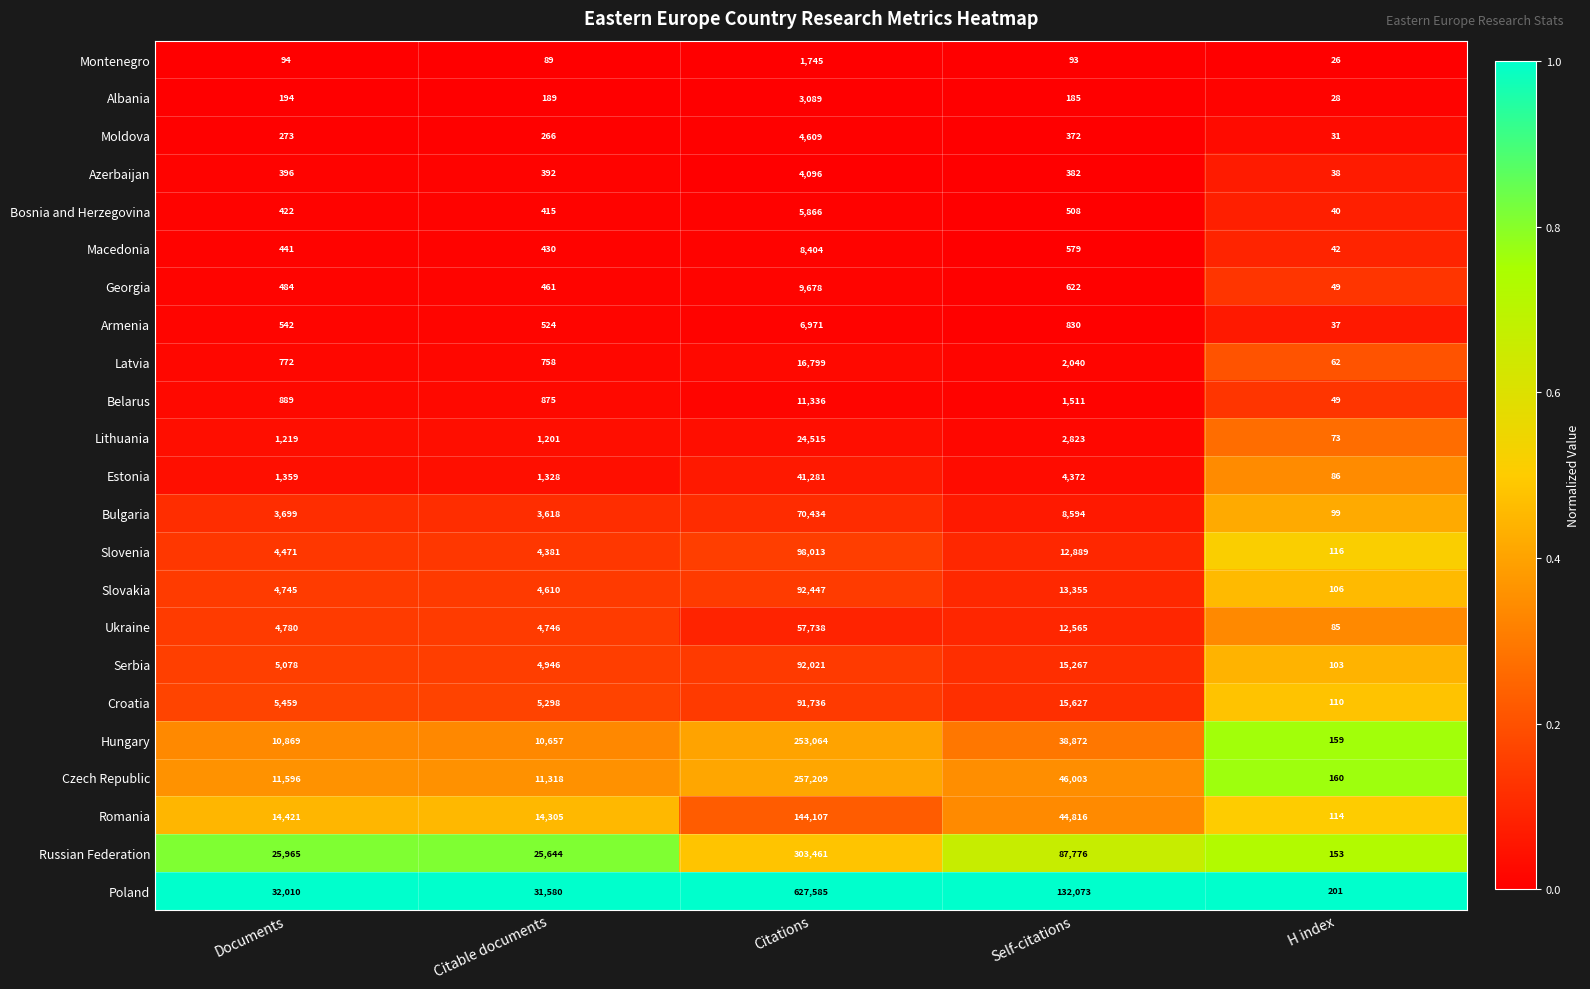

The value of Georgia at Citable documents is 662. True or false?

False